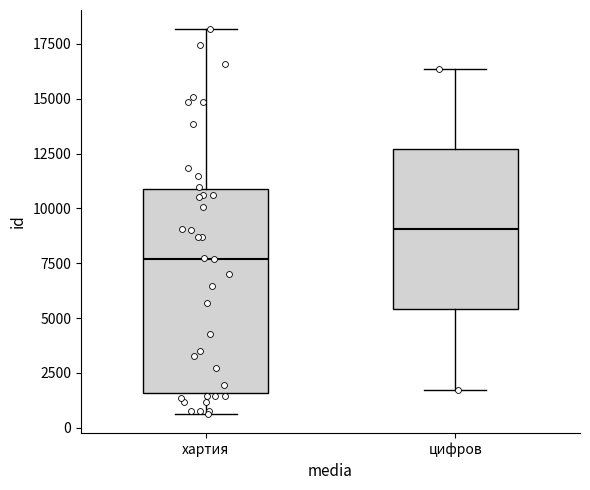

Reading left to right, read every box against the y-axis: the position of its median line, the range the box covers, and the ends of its whiskers. The values are not printed on the chart, so give them approximately, as read against the axis.

хартия: median 7500, box 1500 to 11000, whiskers 500 to 18000
цифров: median 9000, box 5500 to 12500, whiskers 1500 to 16500